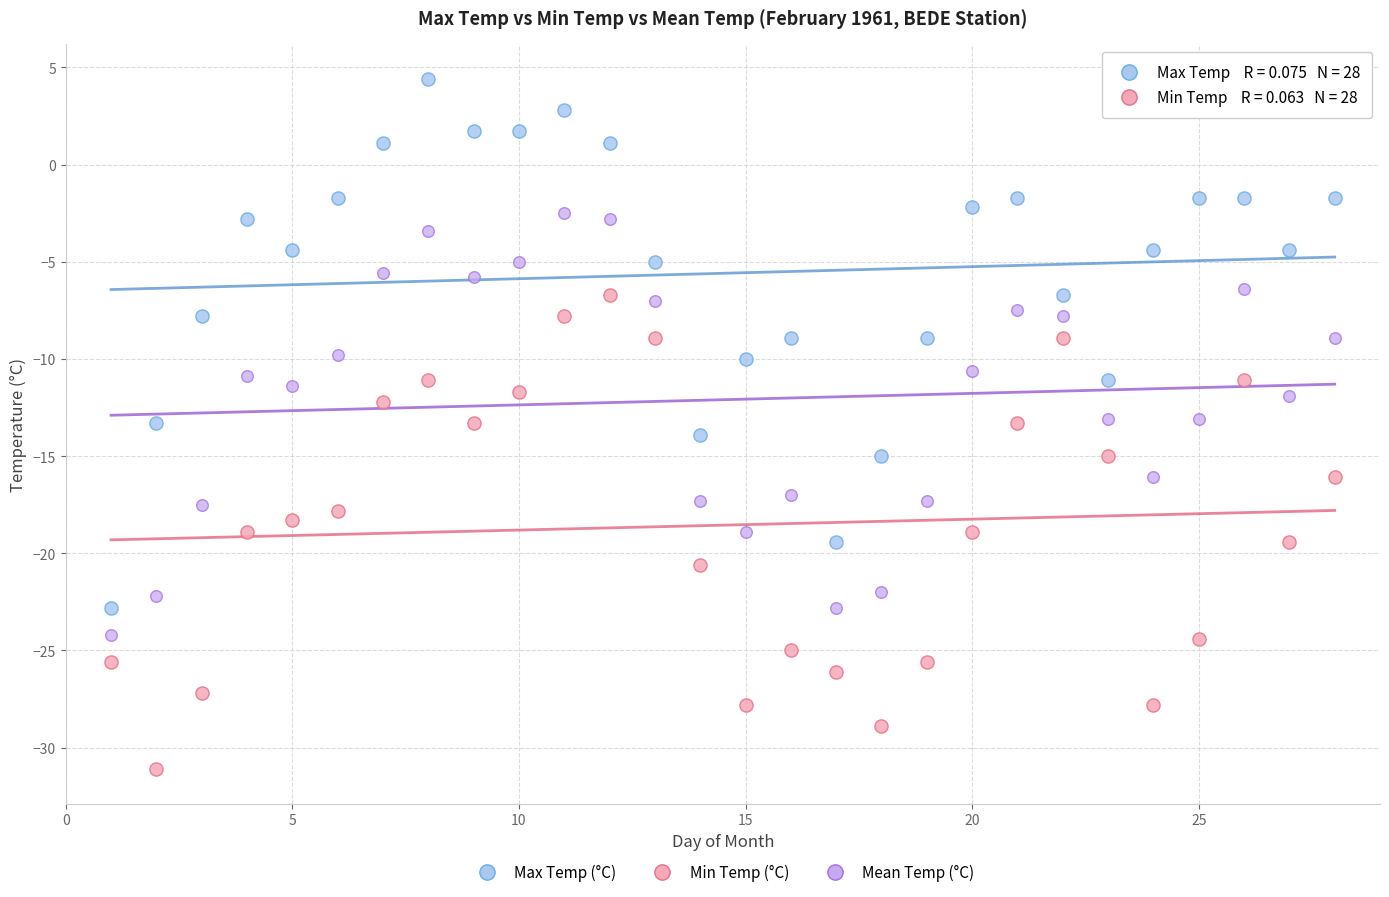

Which series contains the lowest Y value?

Min Temp (°C)